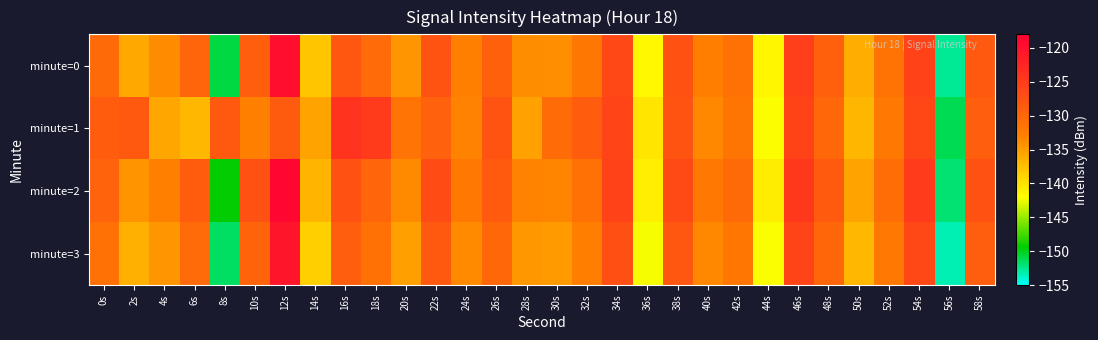

List the series in order of their peak value, lowest first.

minute=1, minute=3, minute=0, minute=2